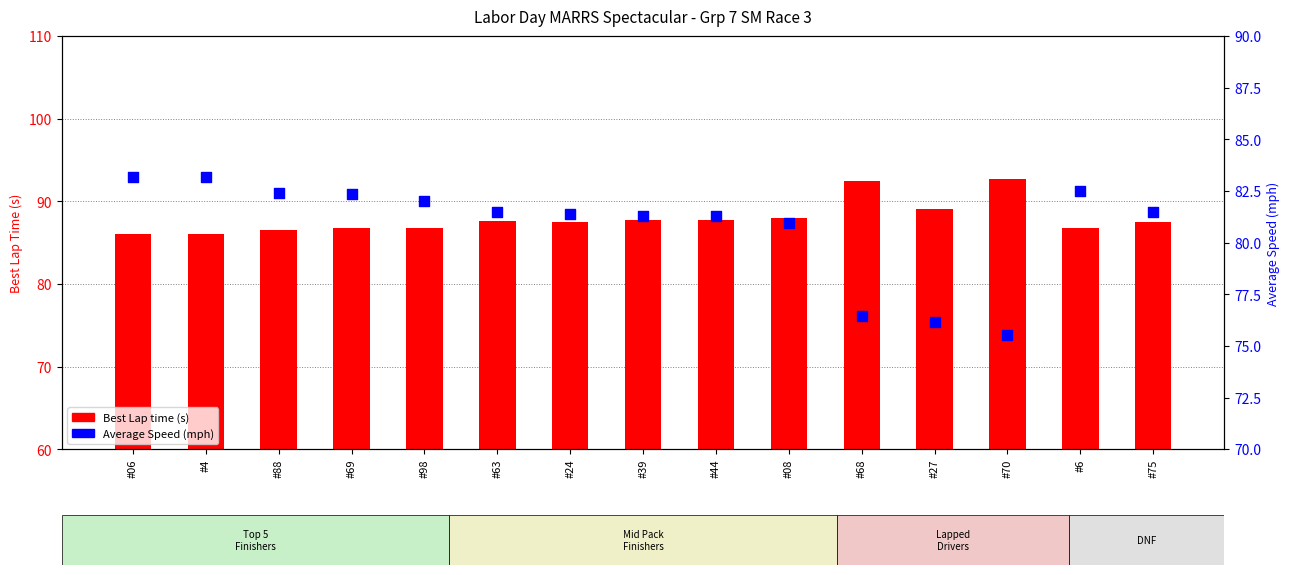

What is the total value across all series at #88?

169.0